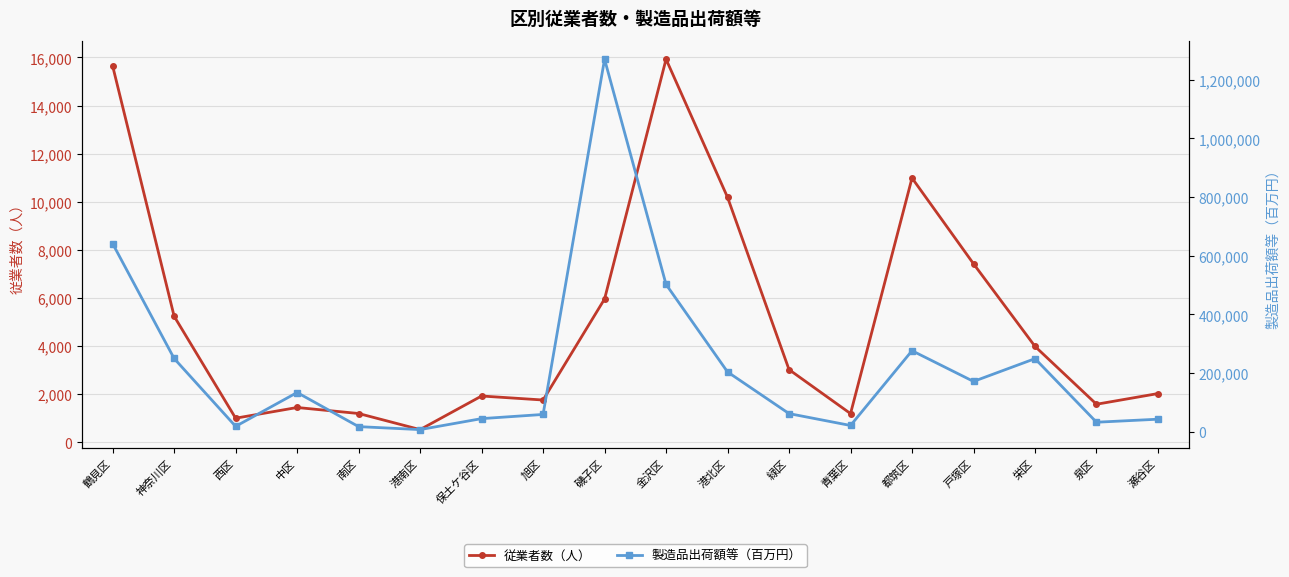

What is the difference between the maximum and minimum values in the 製造品出荷額等（百万円） series?

1263619